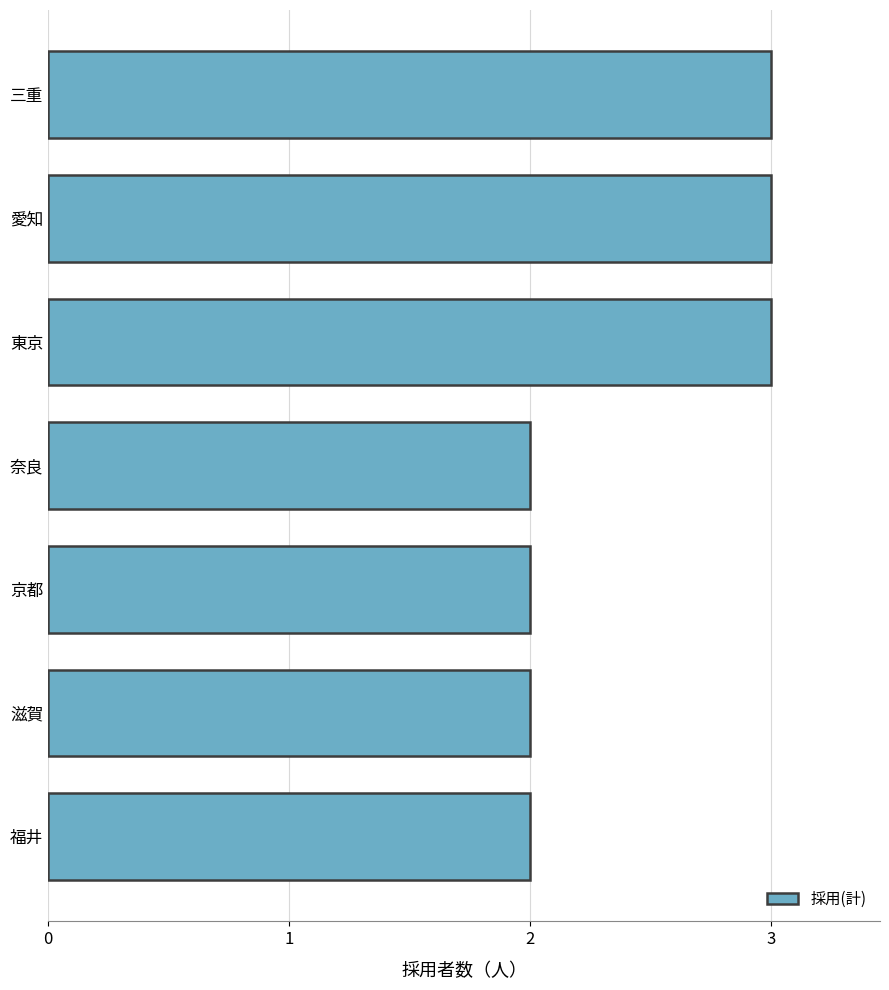

Reading bottom to top, transcribe all the data shown in this chart.

福井=2	滋賀=2	京都=2	奈良=2	東京=3	愛知=3	三重=3